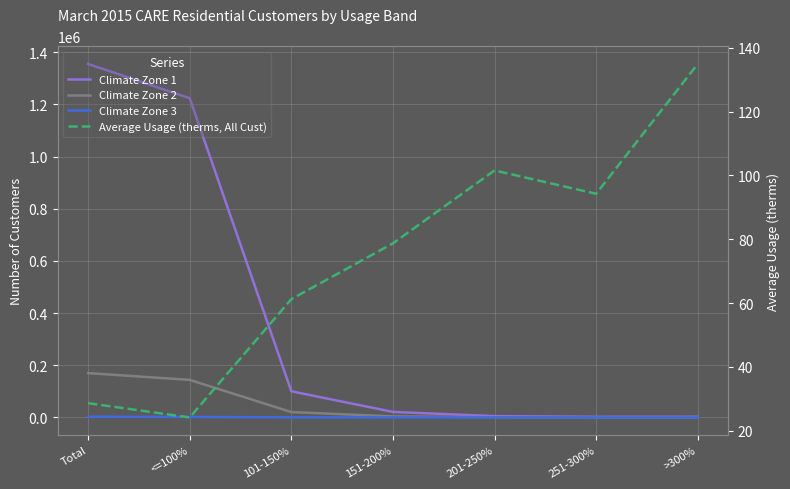

What is the sum of the Climate Zone 1 values at 101-150% and 201-250%?

105406.0